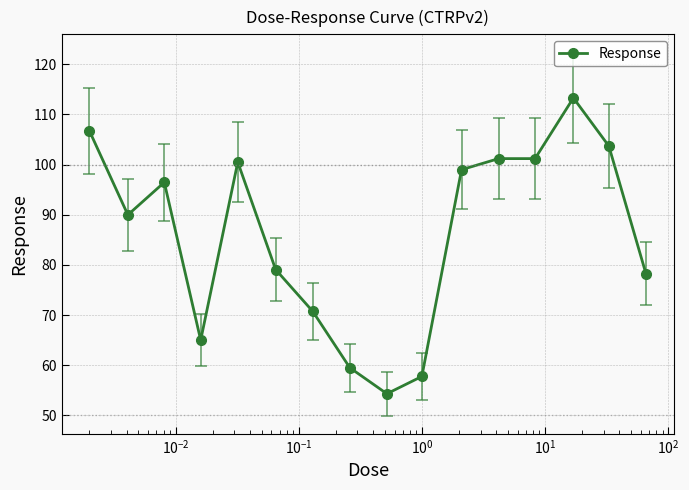

What is the value of the 5th point from the left?

100.5